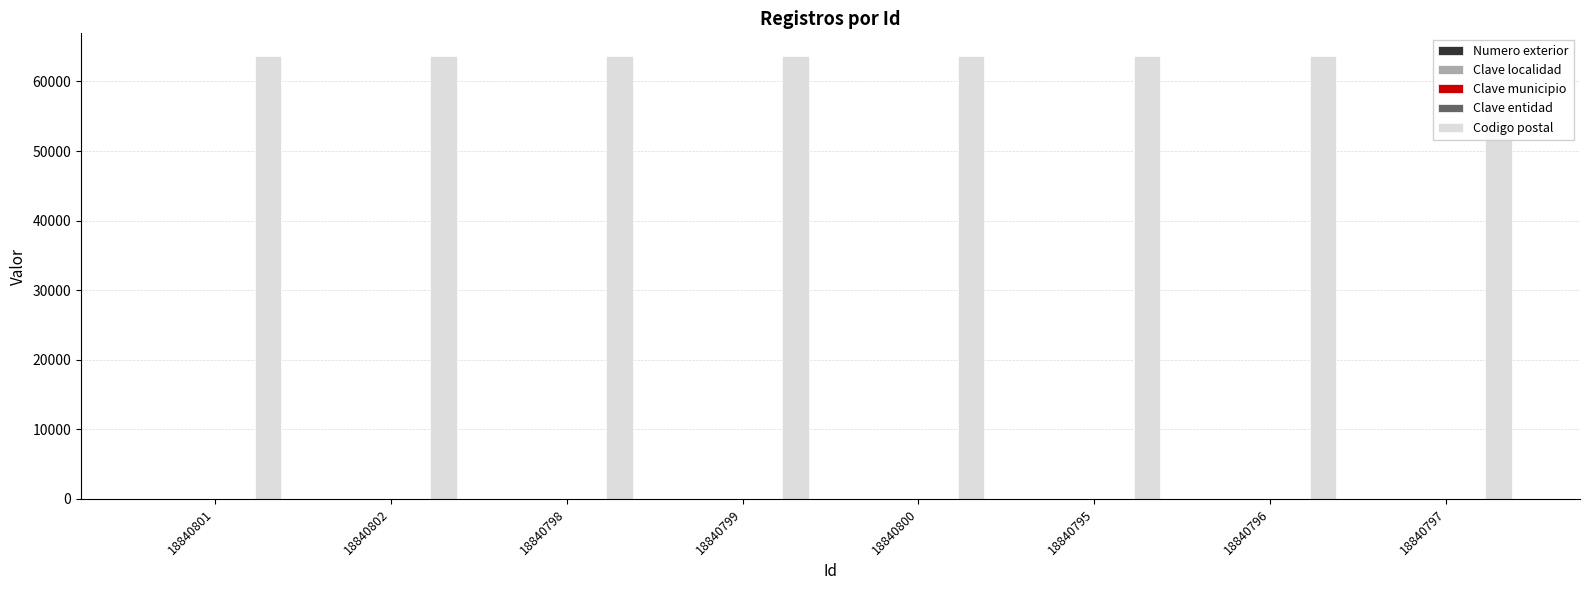

Count the number of categories in the chart.

8